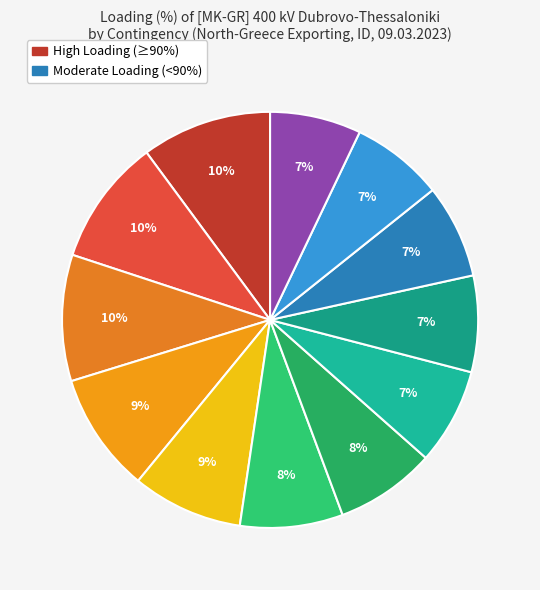

How many segments does this pie chart have?

12